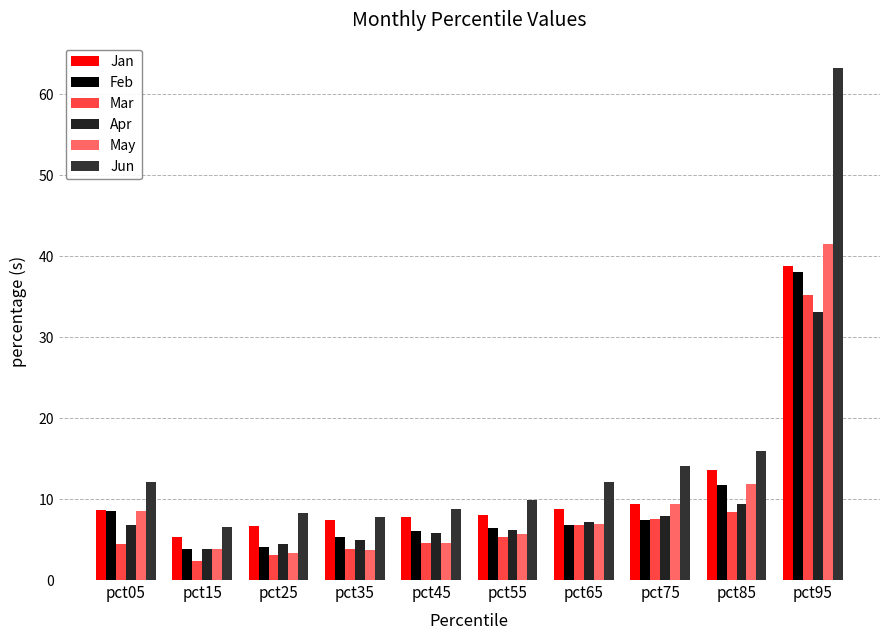

How many categories are shown in the chart?

10